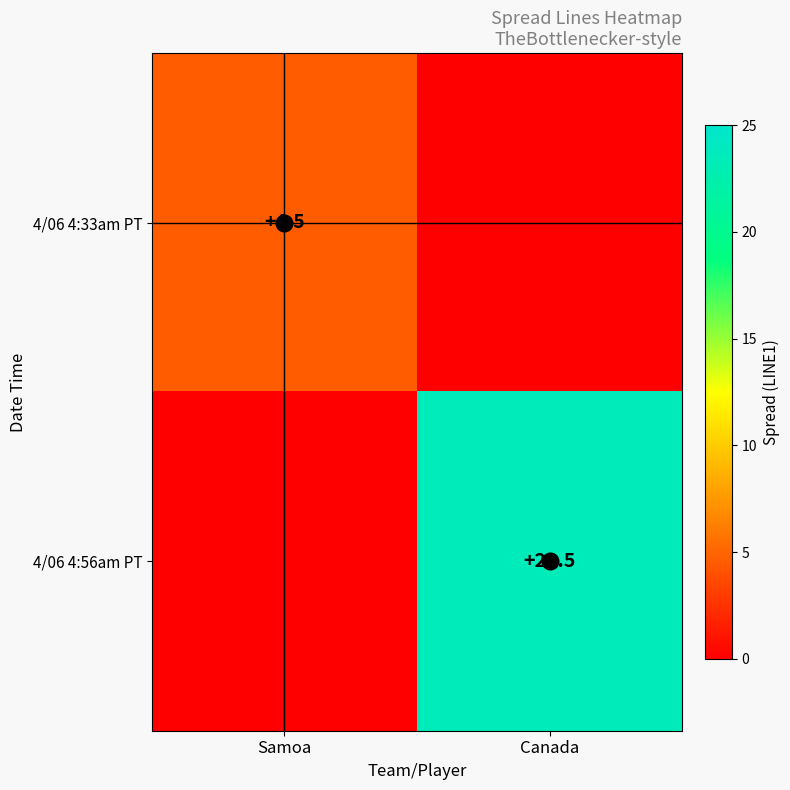

What is the difference between the highest and lowest values at Samoa?

4.5